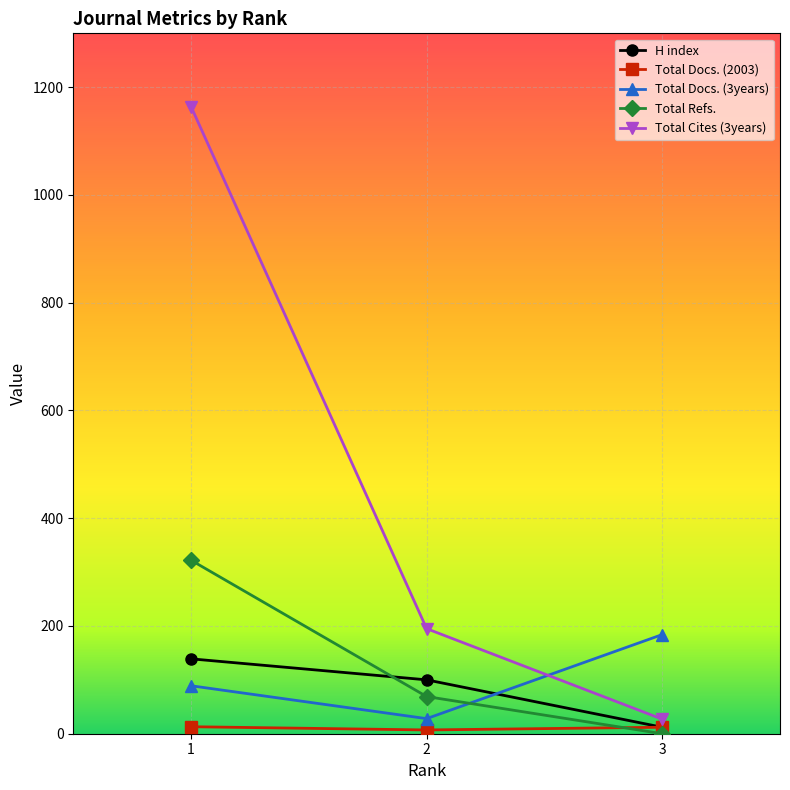

What is the spread (max minus min) of values at 2?

188